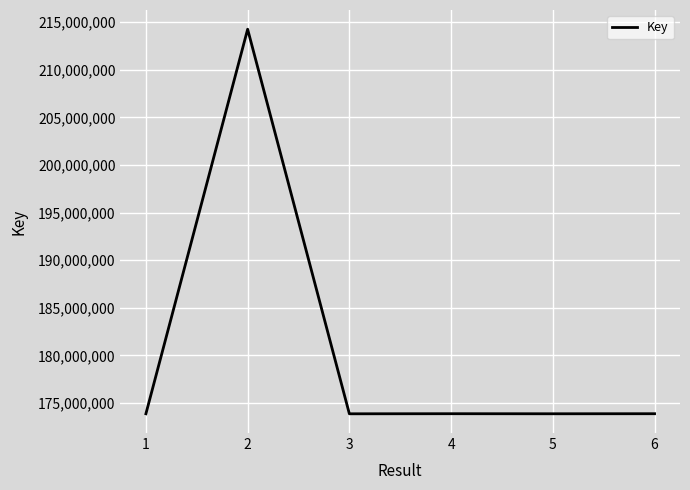

What is the greatest value displayed?

214247004